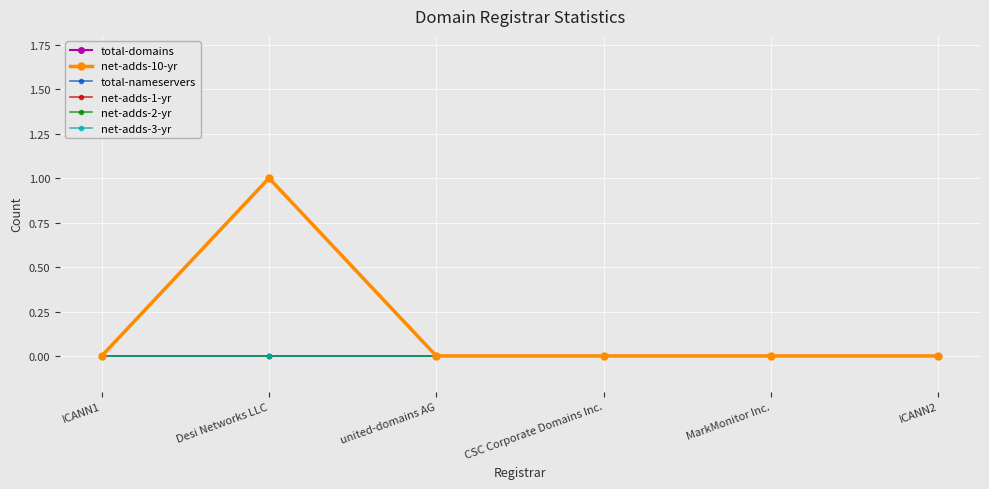

What is the label of the 6th point from the left?

ICANN2